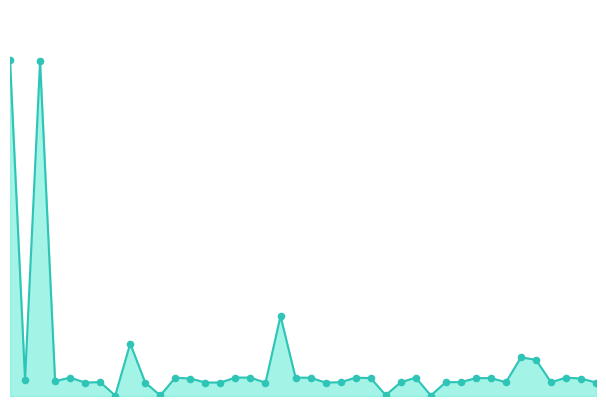

Is this an area chart (filled region under the line)?

Yes